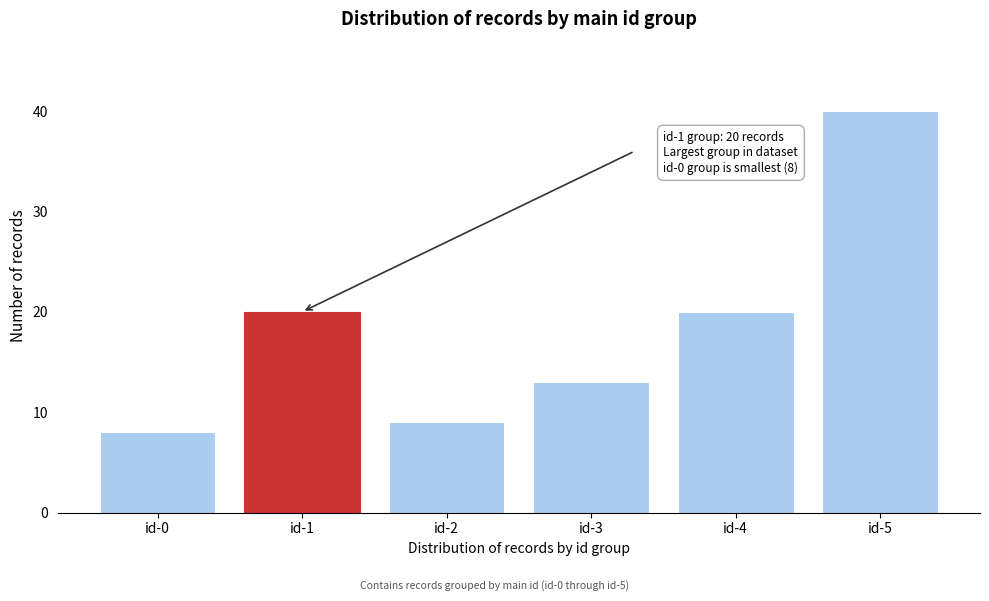

Reading left to right, extract all data points from this chart.

8	20	9	13	20	40